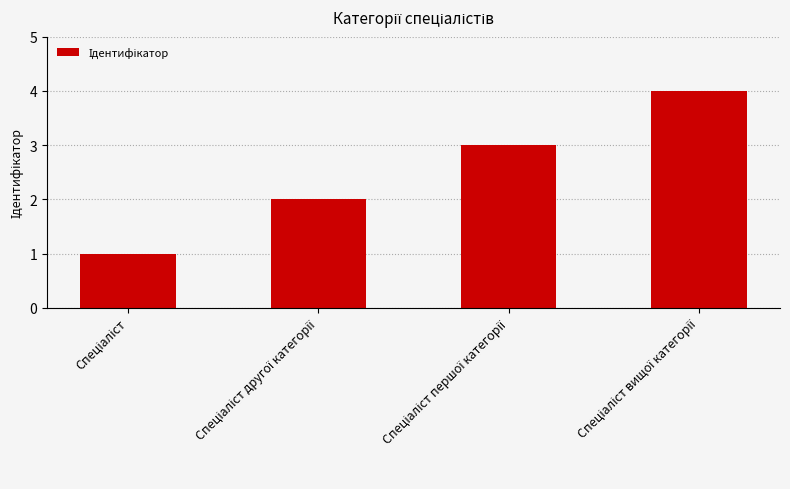

Reading left to right, transcribe all the data shown in this chart.

1	2	3	4